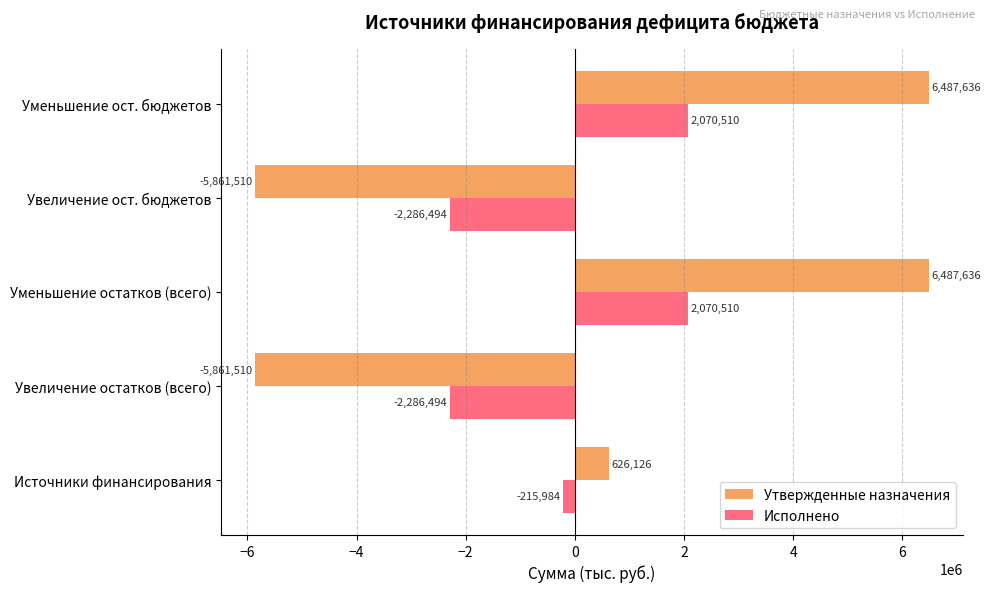

Which series has the largest total across all categories?

Утвержденные назначения